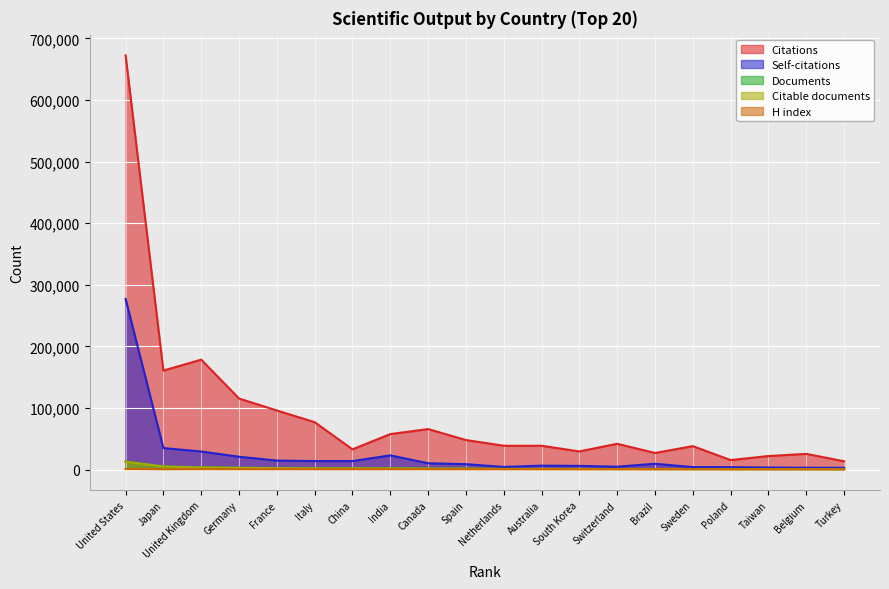

Does the chart display data point markers on the line(s)?

No